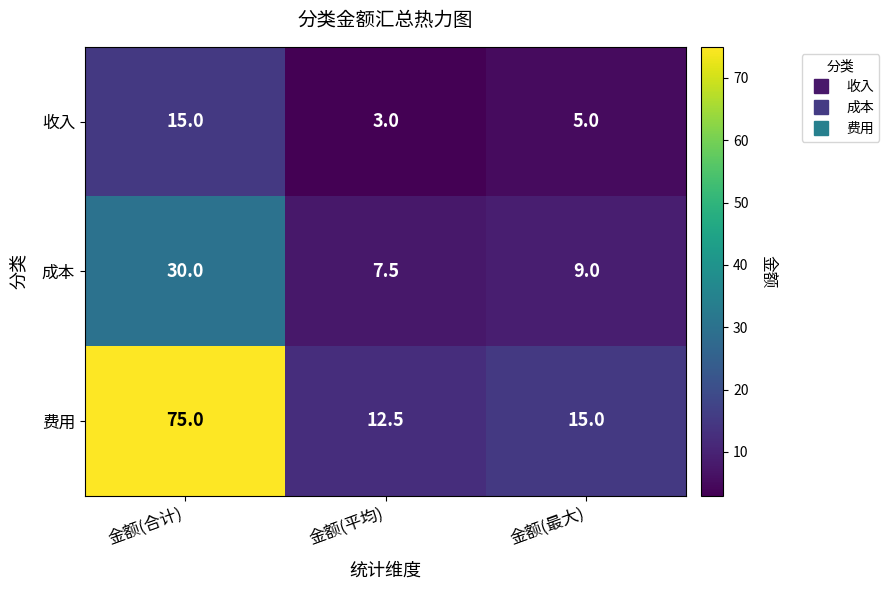

What is the sum of all 成本 values?

46.5